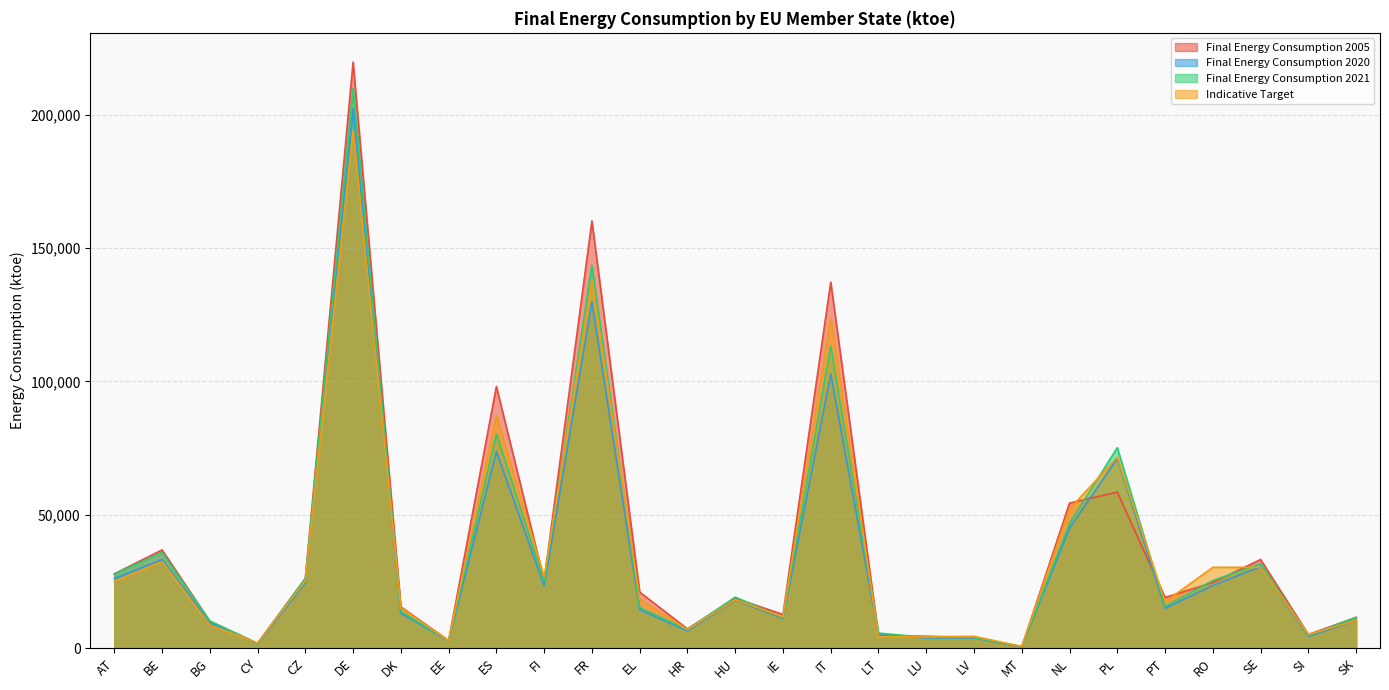

Reading right to left, list all the values displayed in this chart.

Final Energy Consumption 2005: 11557.5	5131.7	33243.8	24600.0	19011.3	58490.8	54407.2	464.3	4018.3	4478.4	4668.8	137215.7	12614.4	18741.6	7245.5	21022.4	160128.6	25218.5	98117.7	2860.9	15501.7	219694.7	26148.5	1834.0	10137.7	36842.0	27861.2
Final Energy Consumption 2020: 10370.7	4407.6	30545.3	23529.3	14961.1	71144.6	45038.4	545.5	3855.3	3812.7	5308.2	102738.1	11176.8	18012.7	6471.8	14439.0	129732.6	23378.5	73757.1	2750.0	13088.7	202265.9	24492.8	1572.8	9525.6	33191.9	26139.9
Final Energy Consumption 2021: 11586.7	4720.0	31683.9	25372.7	15683.1	75153.8	46852.3	593.9	4057.4	4062.6	5660.8	113271.4	11400.2	19148.9	6970.0	15169.2	143557.0	24926.3	80329.0	2833.6	13798.5	209876.0	26175.3	1688.7	10173.2	35863.1	27818.8
Indicative Target: 10380.0	5118.0	30300.0	30320.0	17400.0	71600.0	52200.0	633.9	4465.6	4240.0	4300.0	124000.0	11700.0	18200.0	6960.0	18400.0	137900.0	26660.0	87236.0	2800.0	15169.1	194300.0	25315.0	1916.0	8639.0	32500.0	25078.8